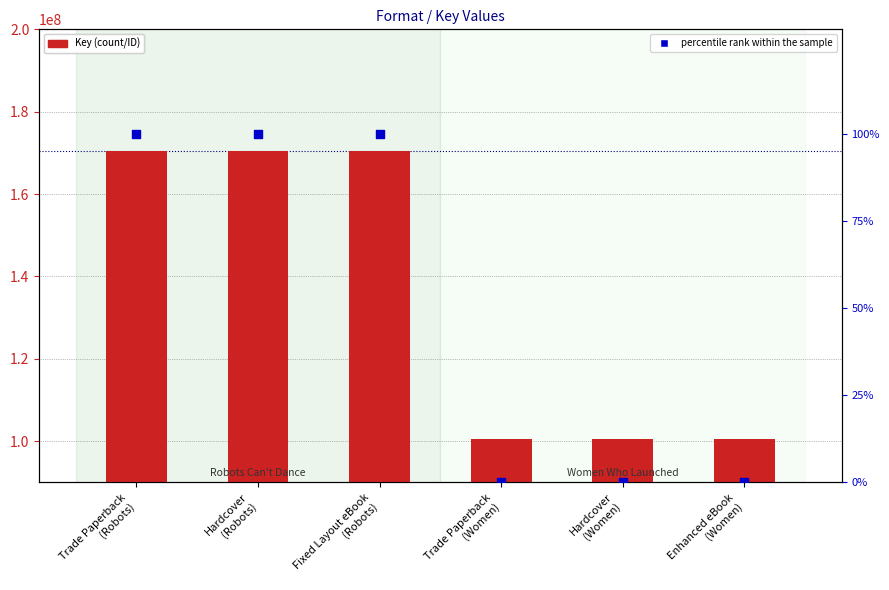

Which series has the largest Y range (max minus min)?

Key